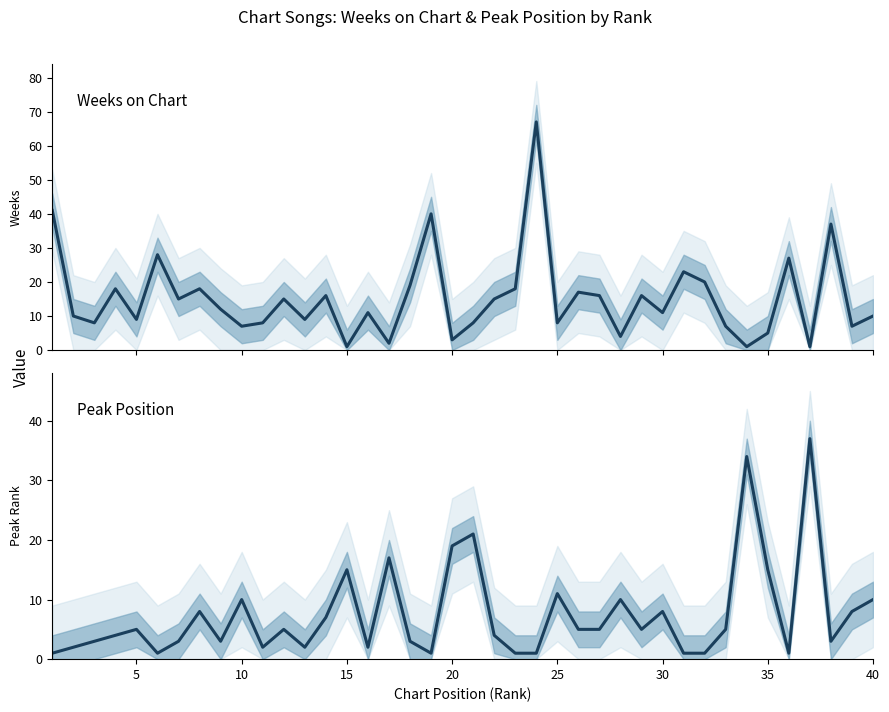

What are all the series names shown in the legend?

Weeks on Chart, Peak Position